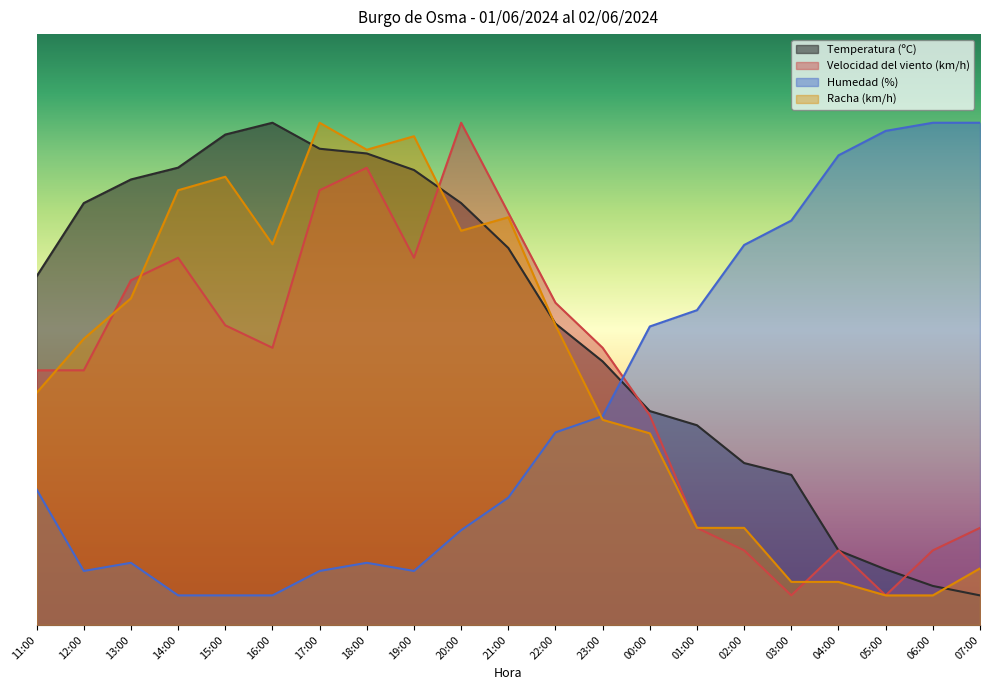

The value of Humedad (%) at 16:00 is 2.0. True or false?

False